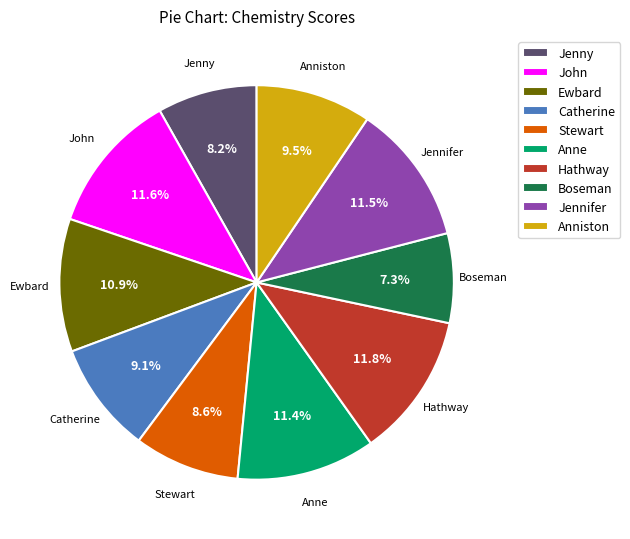

Which slice is the smallest?

Boseman